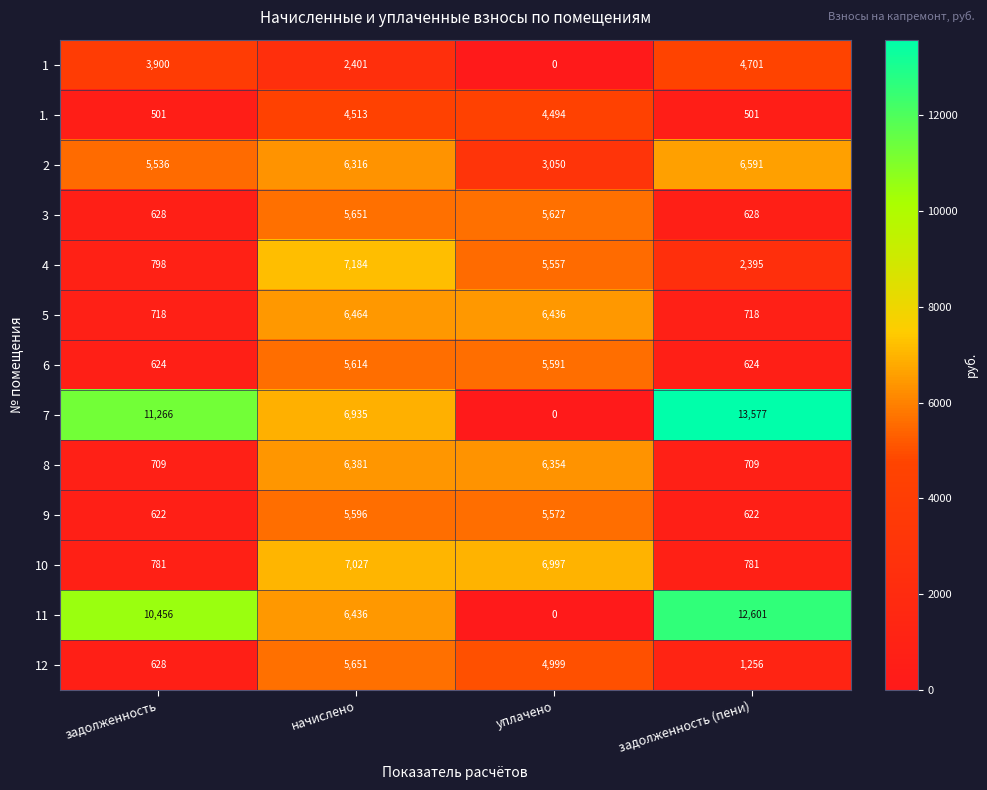

What is the highest value of the 6 series?

5614